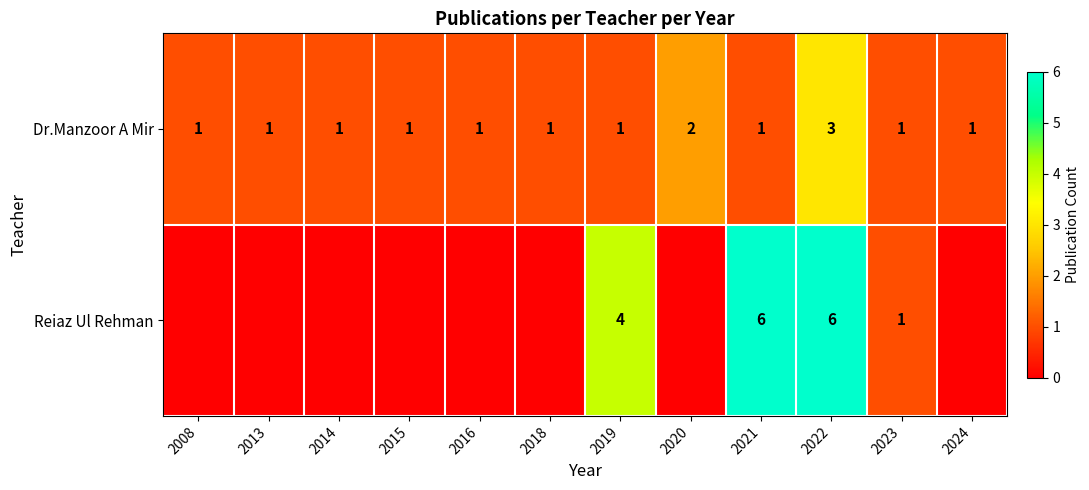

At which category does the chart reach its peak across all series?

2021